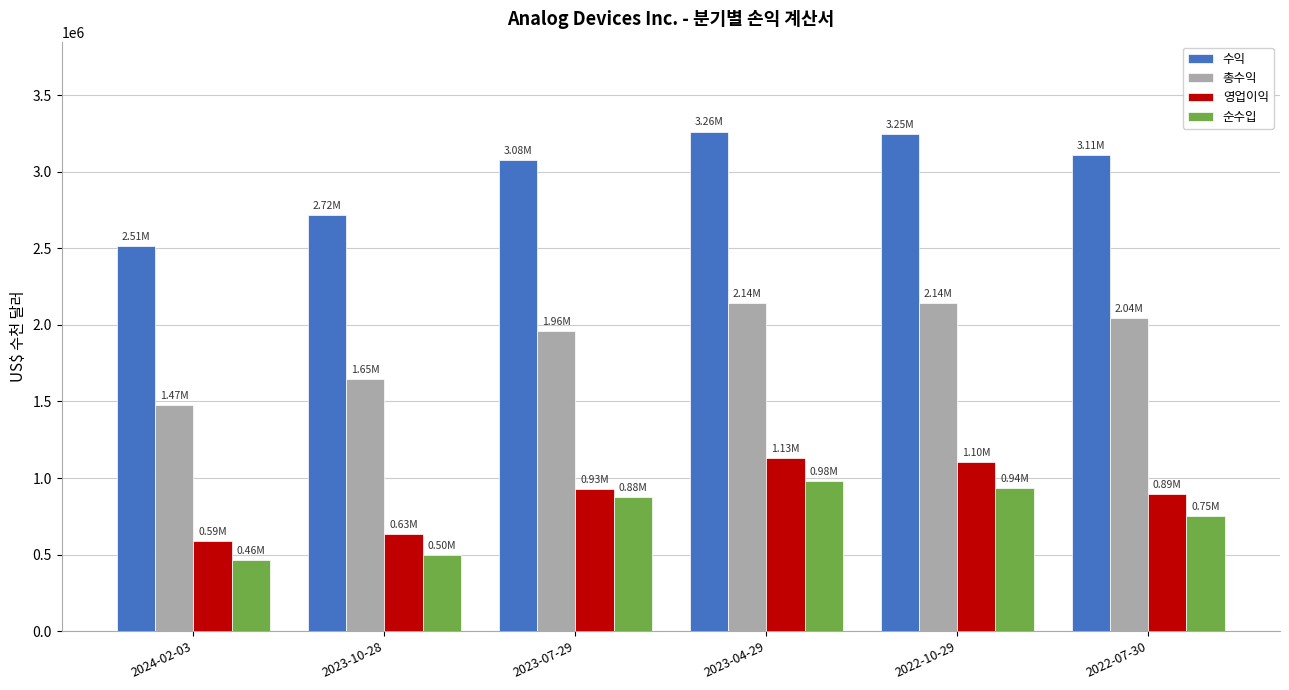

Is it true that 수익 equals 1973483 at 2022-07-30?

False